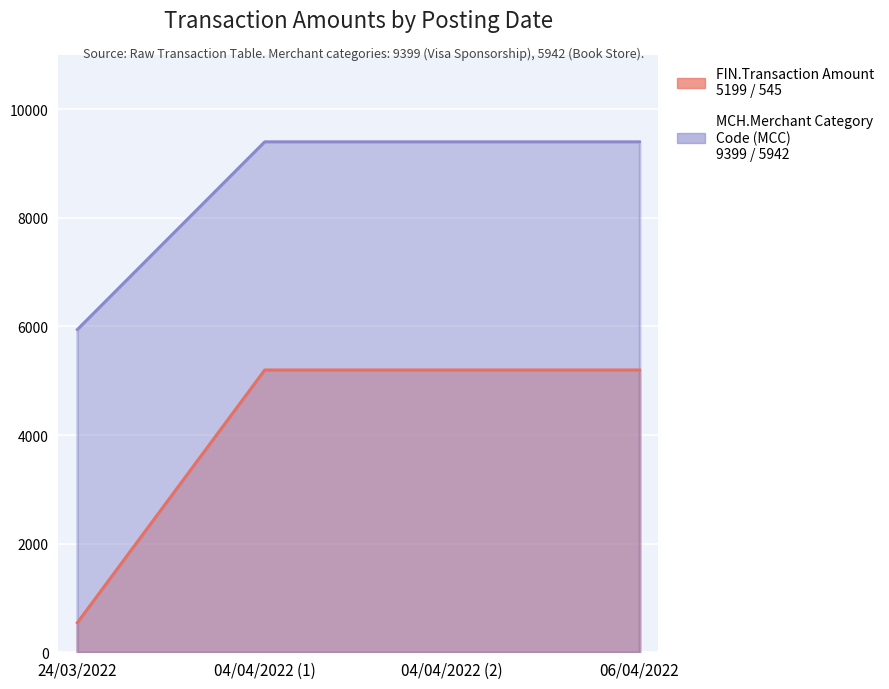

What is the label of the 4th point from the right?

24/03/2022